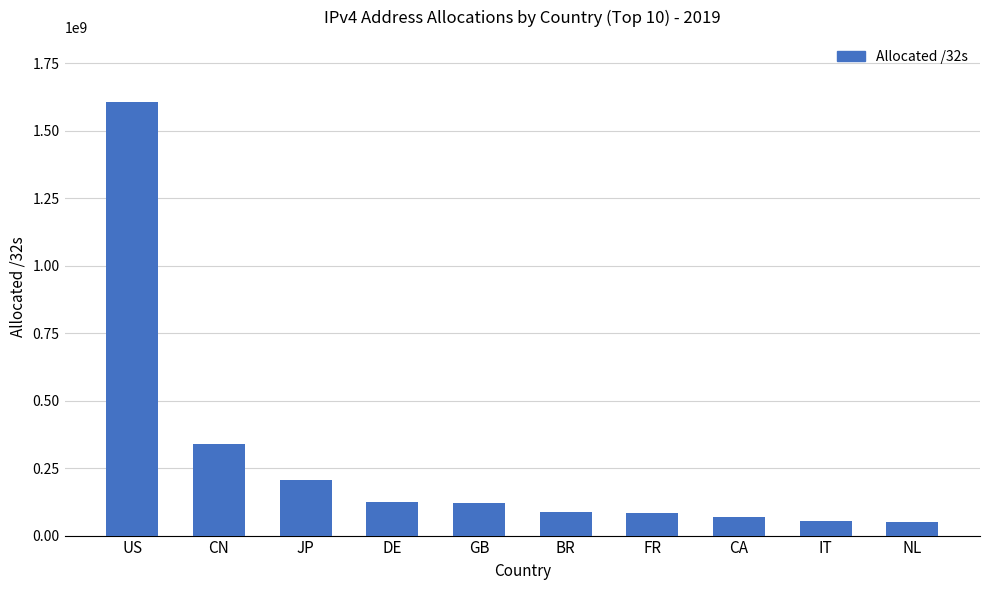

What position from the right is BR?

5